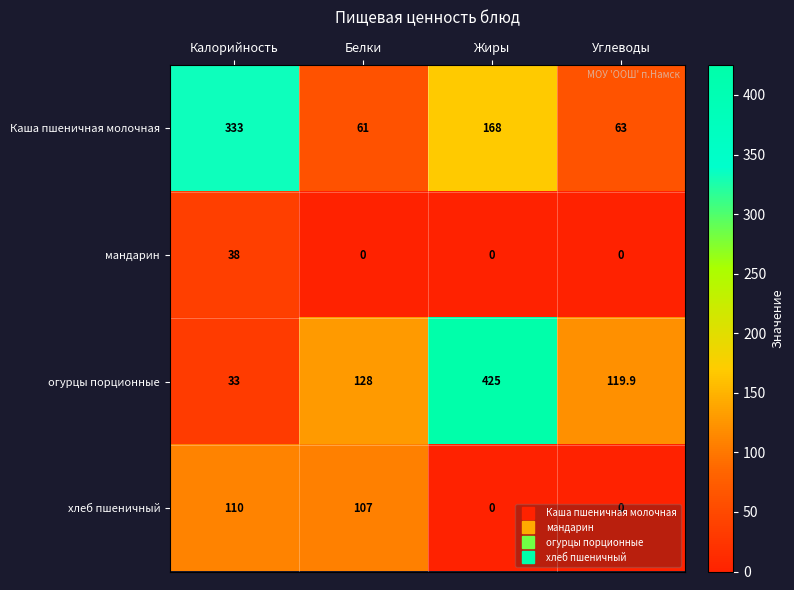

Which series has the largest total across all categories?

огурцы порционные